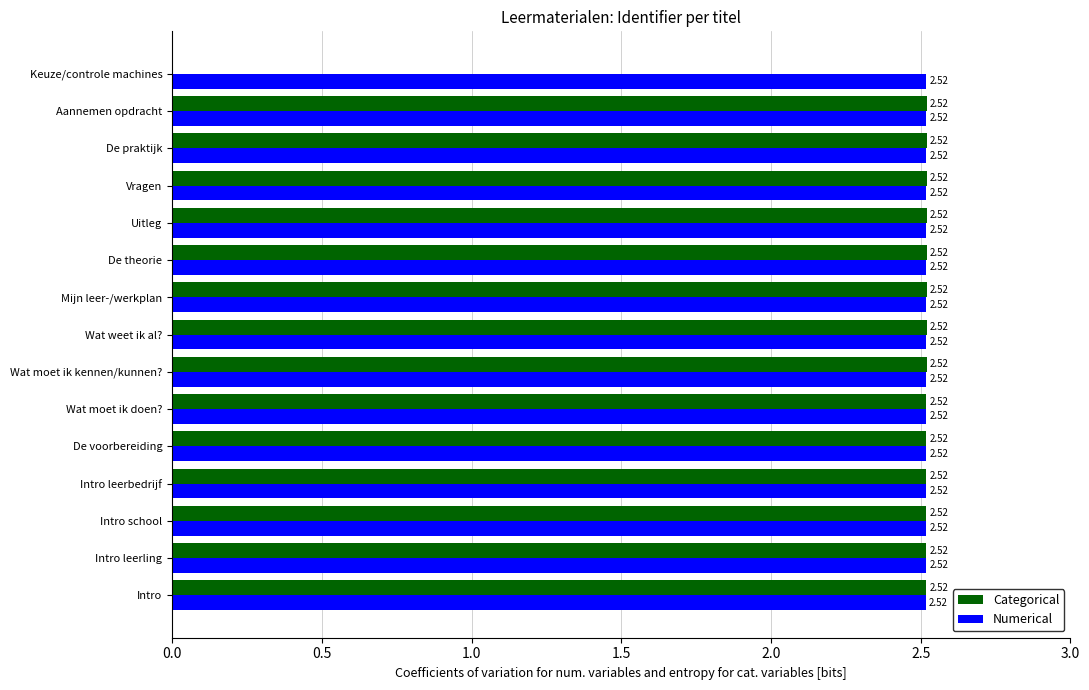

Where is Categorical nearest to the value 1?

Keuze/controle machines